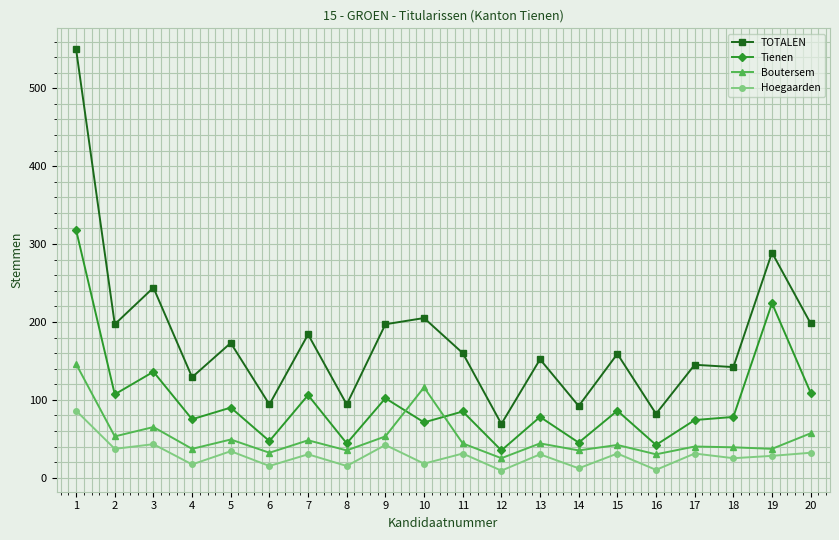

At which category does TOTALEN reach its first local valley?

2